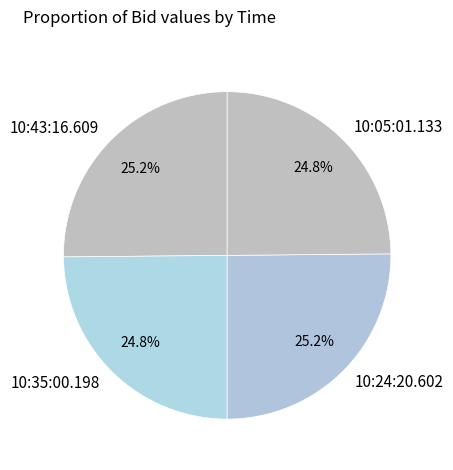

Combined, what portion of the pie is 10:24:20.602 and 10:05:01.133?

50.0%